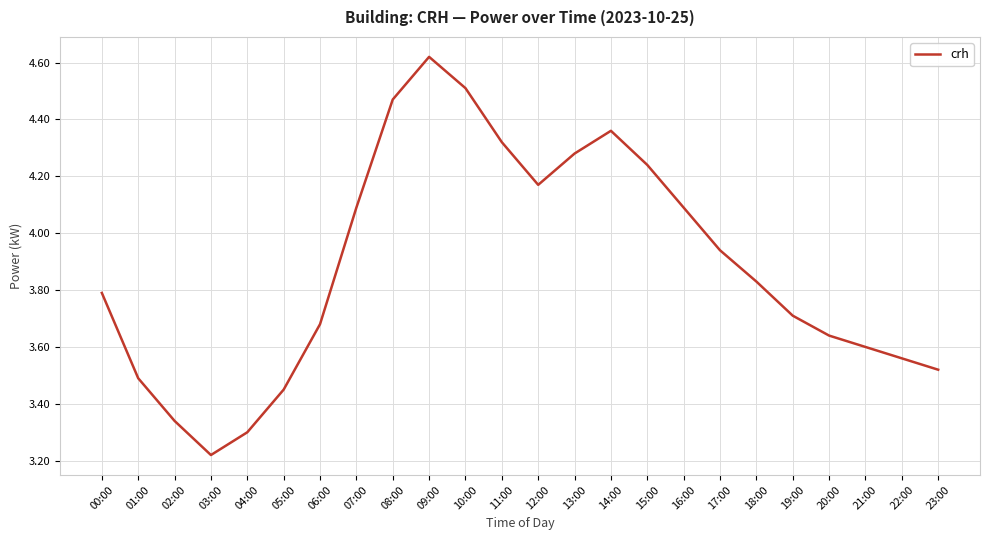

Where is the first local maximum?

09:00